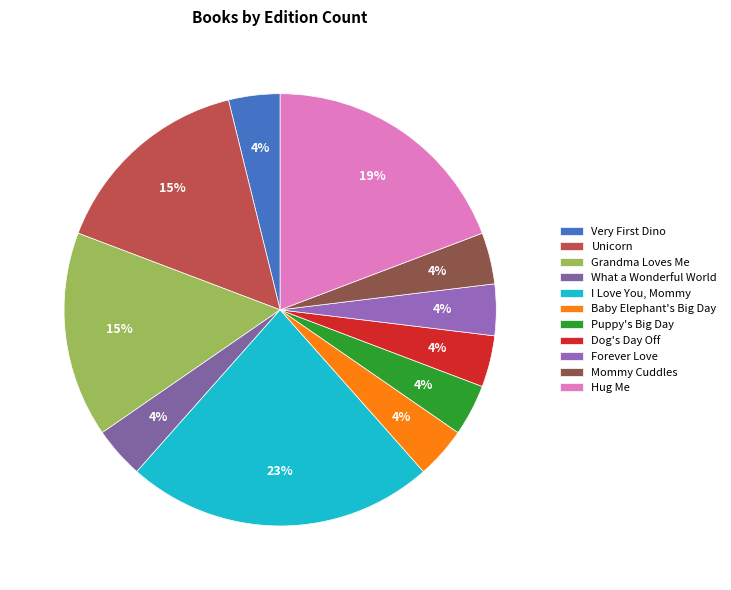

Does Unicorn account for over 50% of the chart?

No